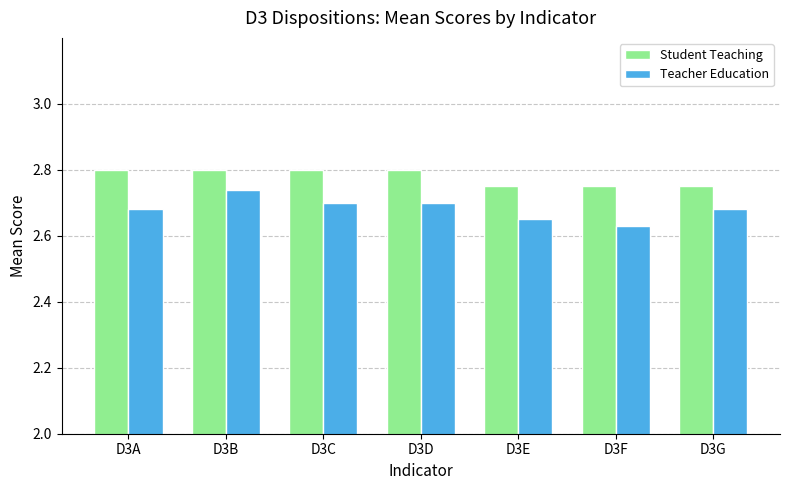

What is the sum of the Student Teaching values at D3C and D3B?

5.6